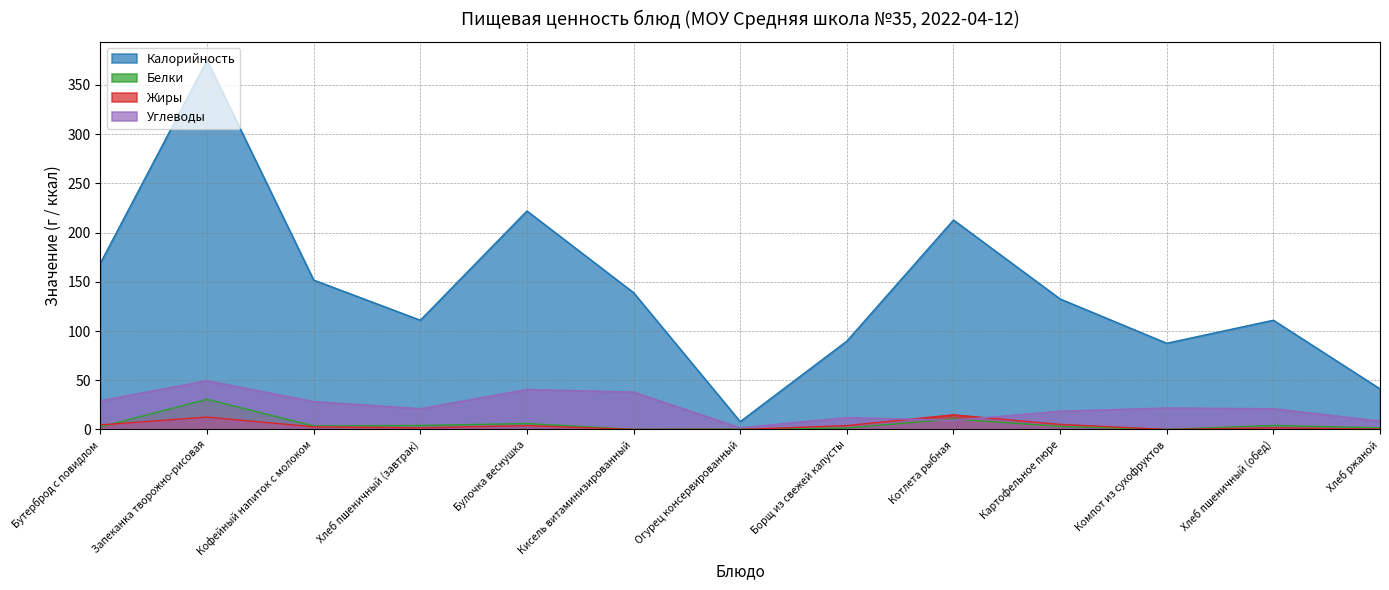

The Калорийность series shows 222.0 at Булочка веснушка. True or false?

True